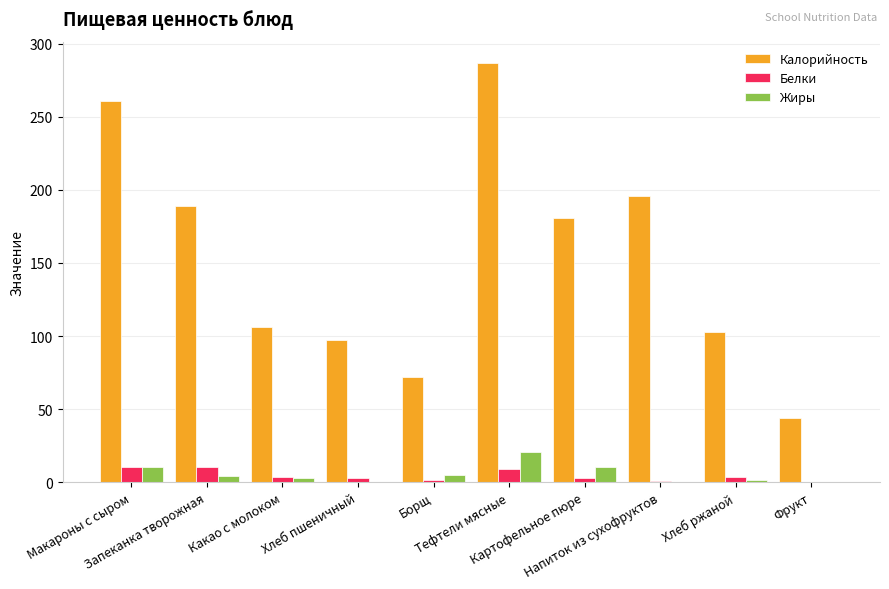

What is the sum of all Калорийность values?

1536.0